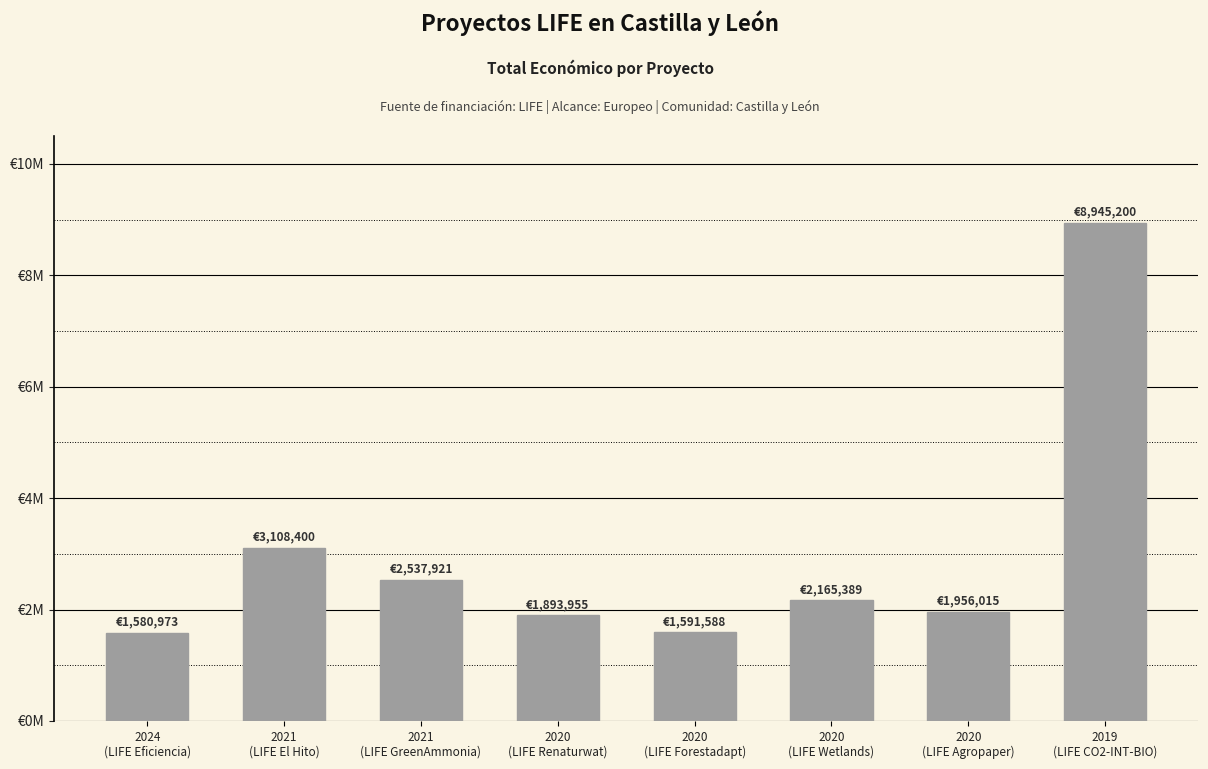

Rank the categories by value from highest to lowest.

2019
(LIFE CO2-INT-BIO), 2021
(LIFE El Hito), 2021
(LIFE GreenAmmonia), 2020
(LIFE Wetlands), 2020
(LIFE Agropaper), 2020
(LIFE Renaturwat), 2020
(LIFE Forestadapt), 2024
(LIFE Eficiencia)